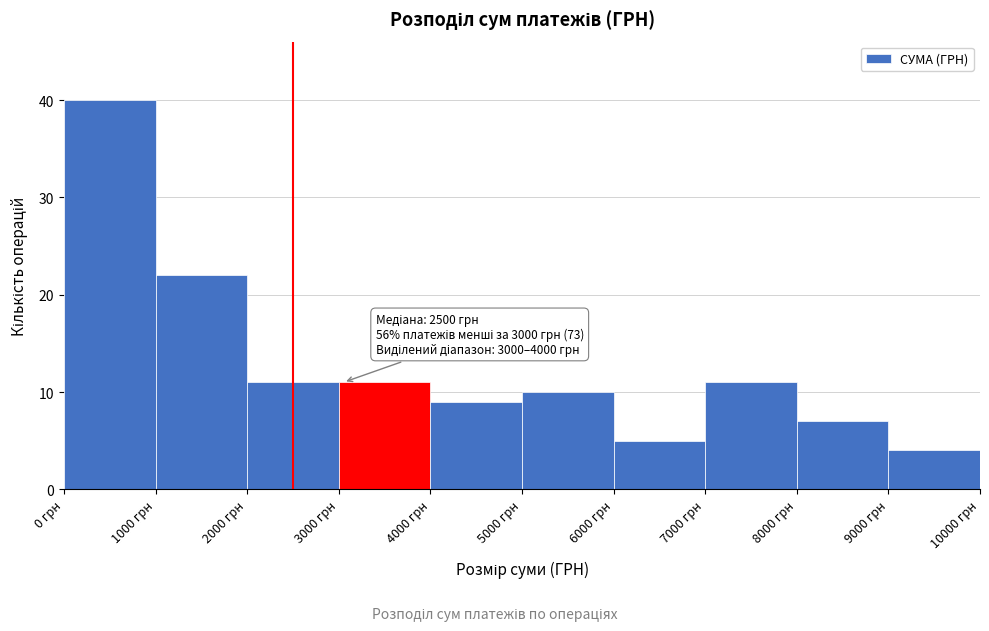

Over which range of the x-axis is the bar tallest?

0 to 1000